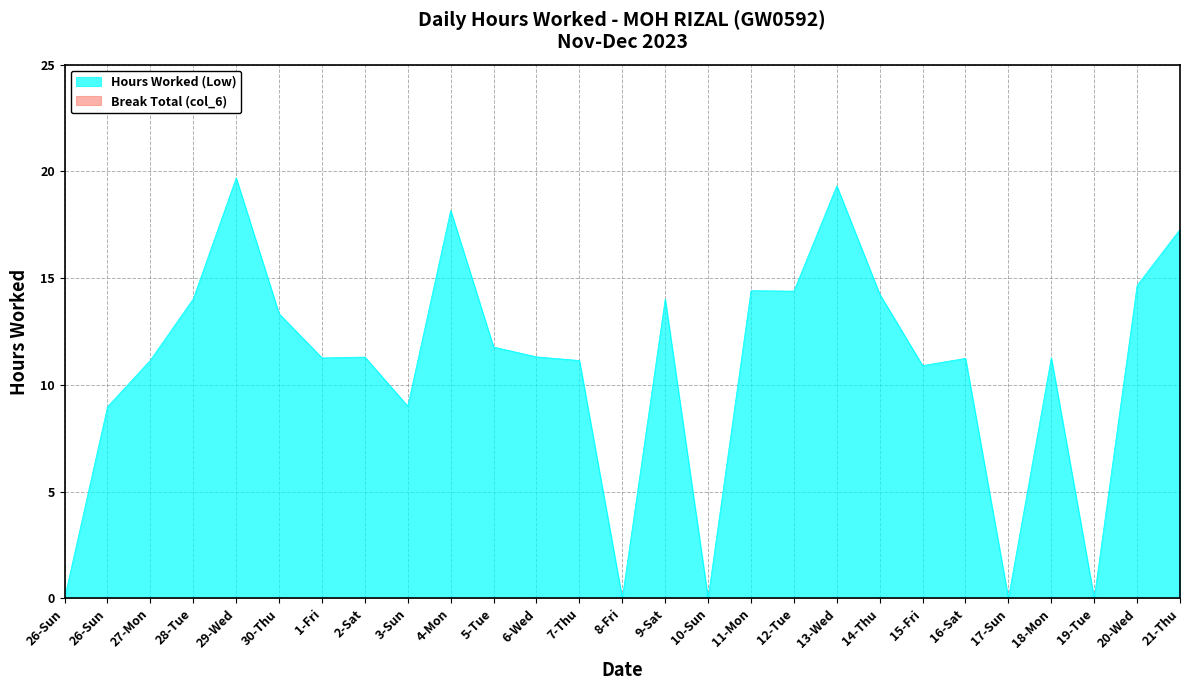

What is the label of the 20th point from the right?

2-Sat